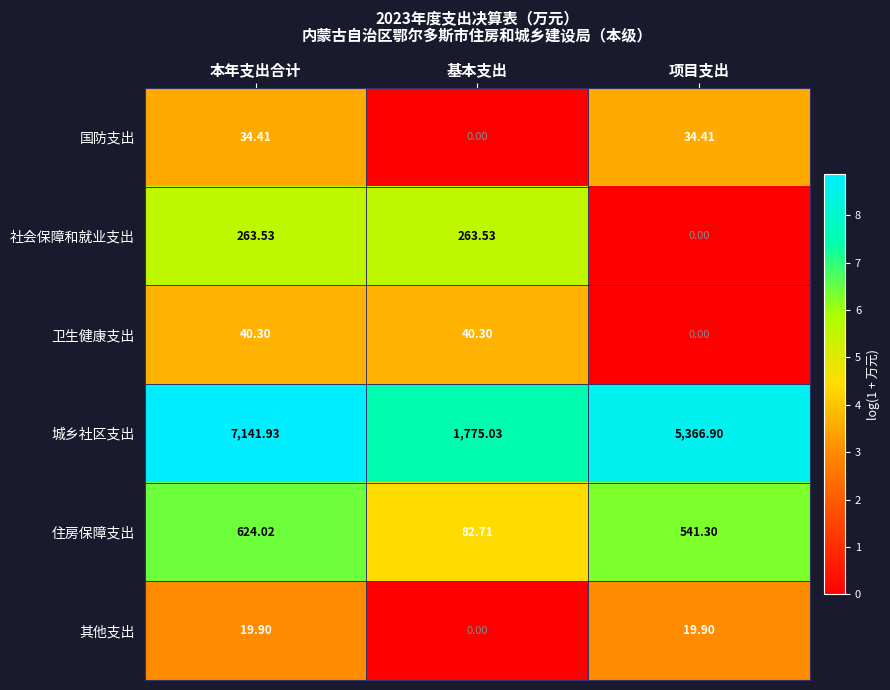

How many data points in 卫生健康支出 are less than 40?

1